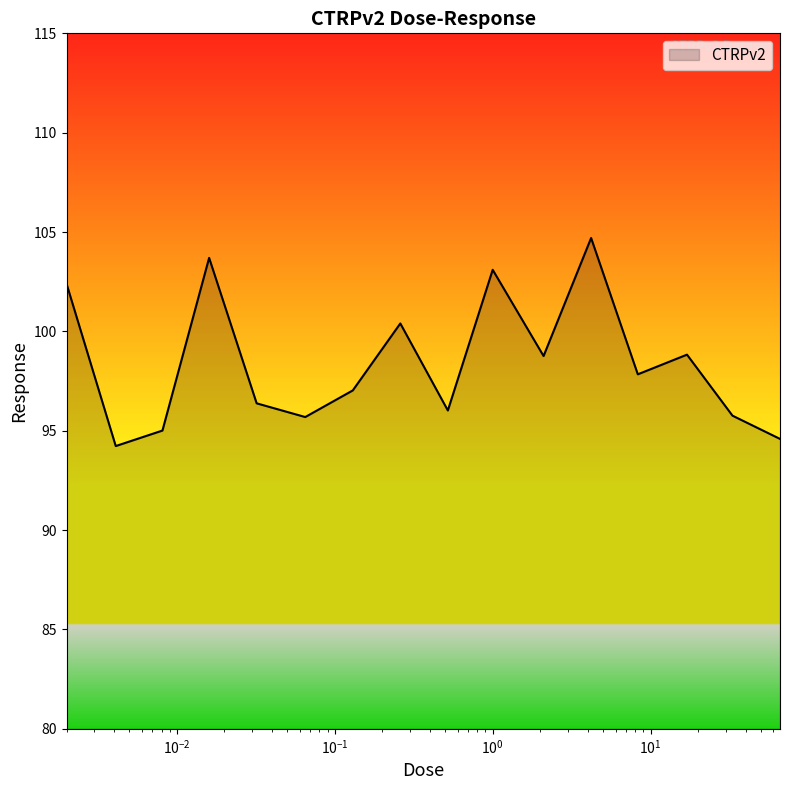

What is the minimum value shown in the chart?

94.2